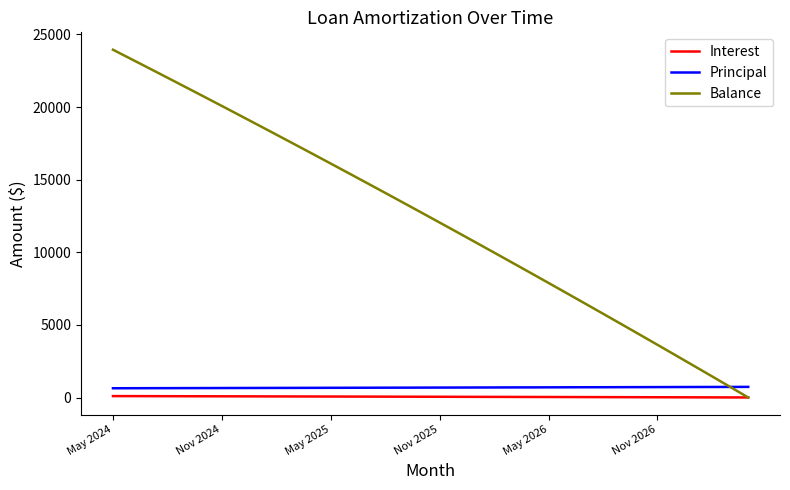

Does the chart display data point markers on the line(s)?

No